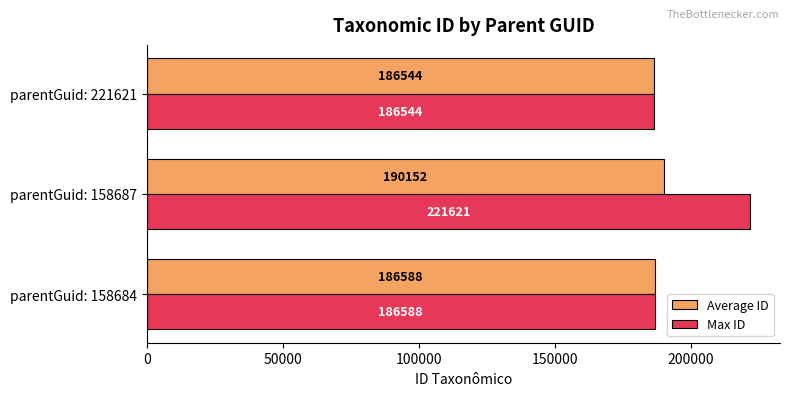

Which series has the largest total across all categories?

Max ID